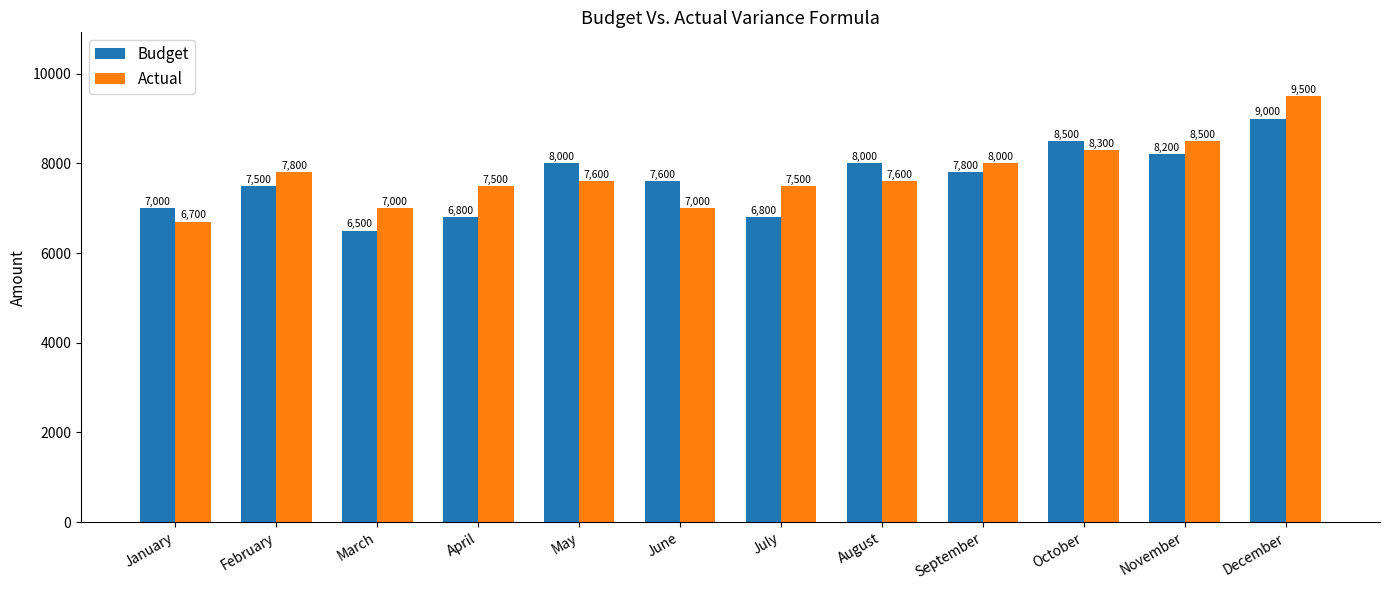

What is the value of the Budget bar at the 3rd from the left?

6500